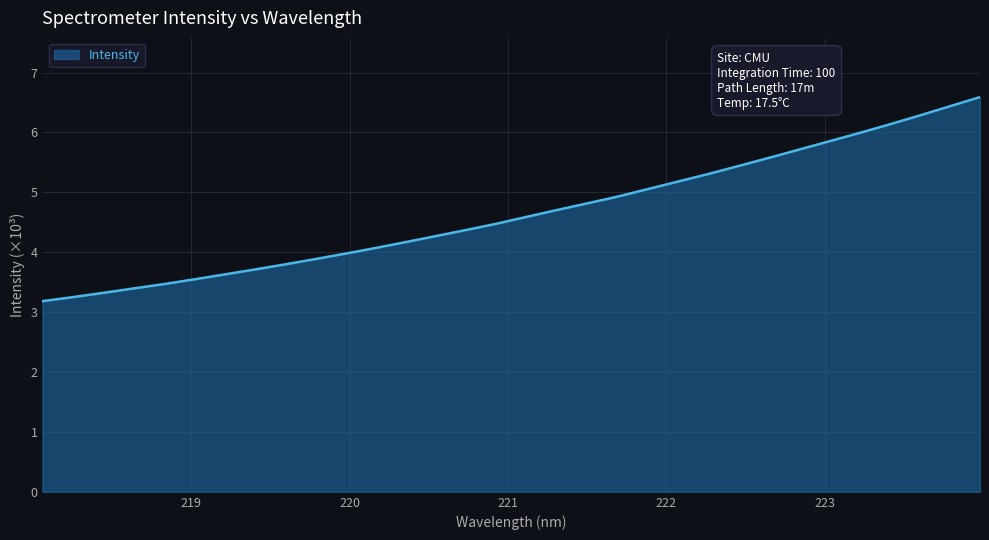

What is the difference between the maximum and minimum values?

3.4